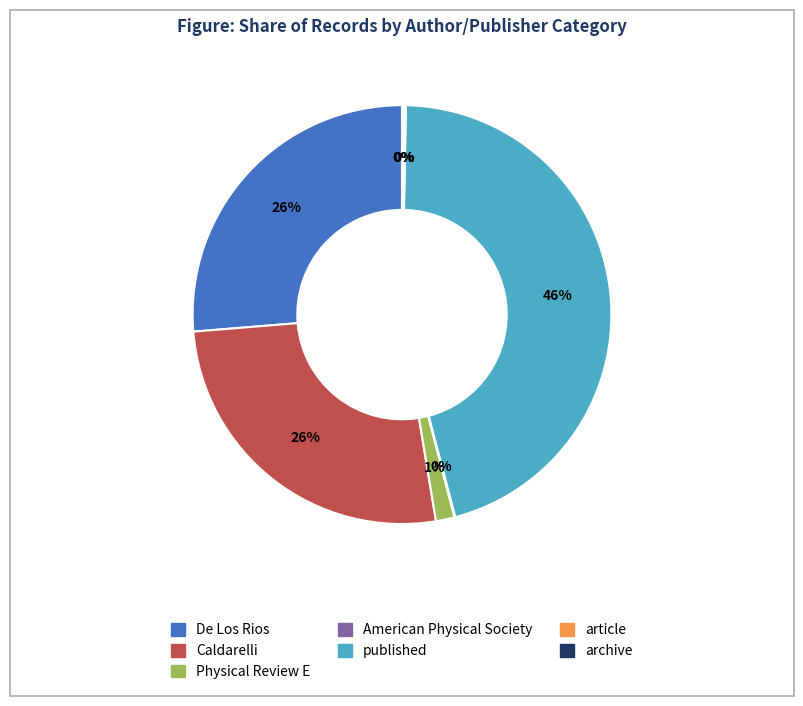

Is the sum of Physical Review E and De Los Rios greater than half?

No